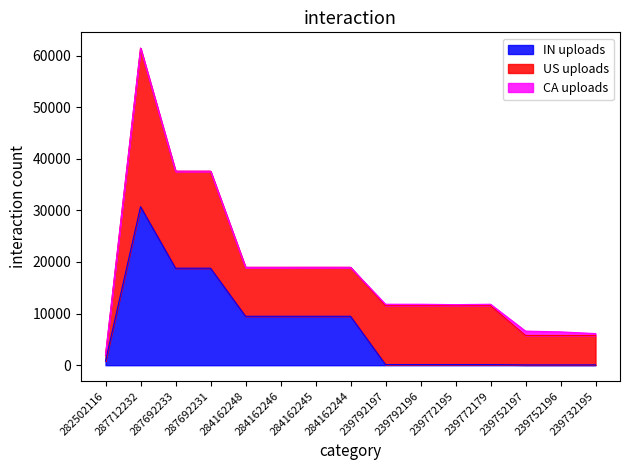

What is the label of the 11th point from the right?

284162248